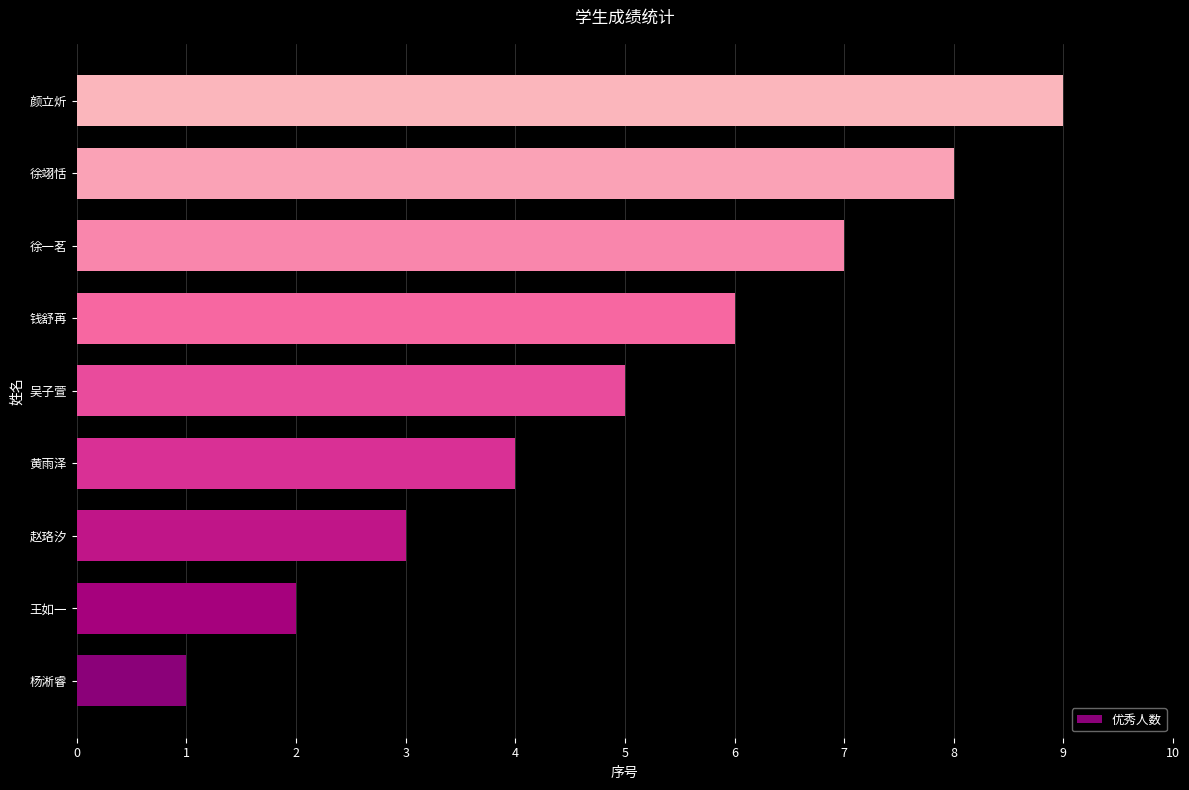

What is the approximate value at 黄雨泽?

4